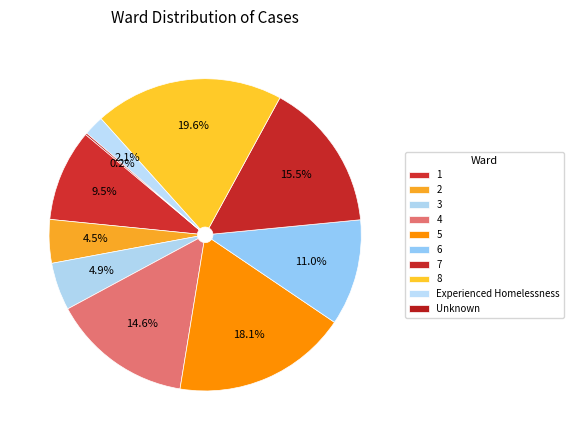

What portion of the pie excludes 2?

95.5%